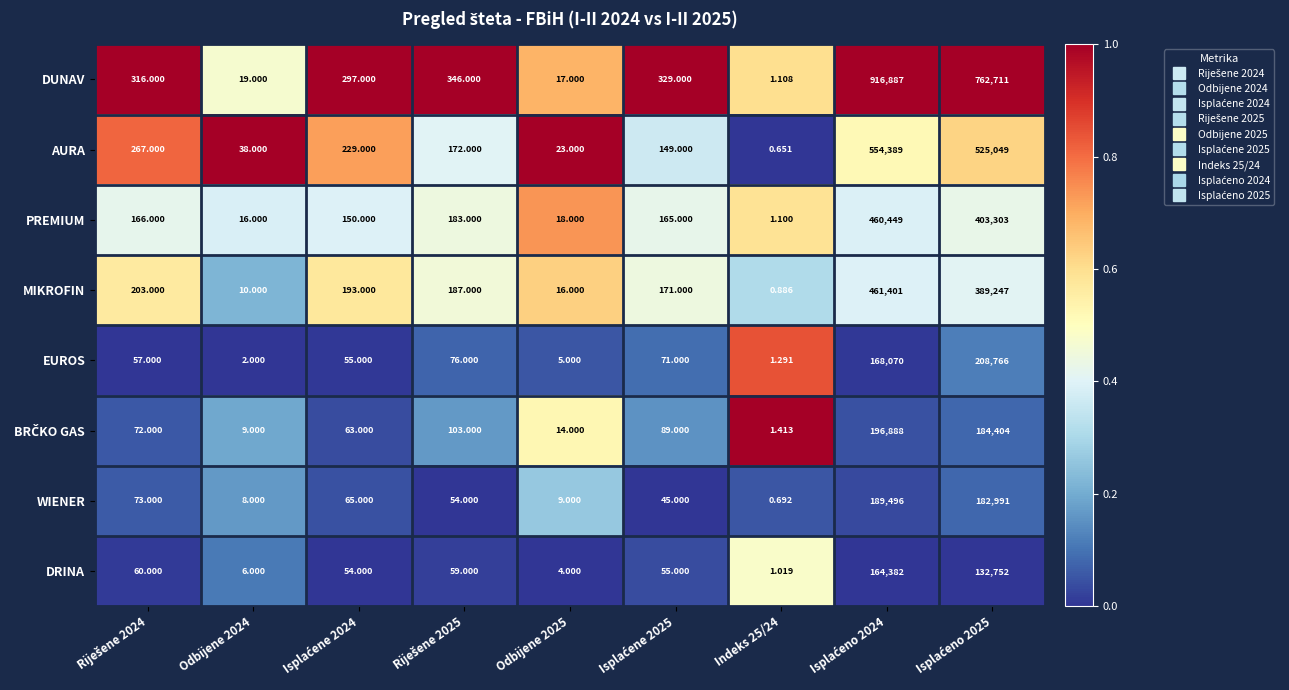

What is the total value across all series at Indeks 25/24?

8.2